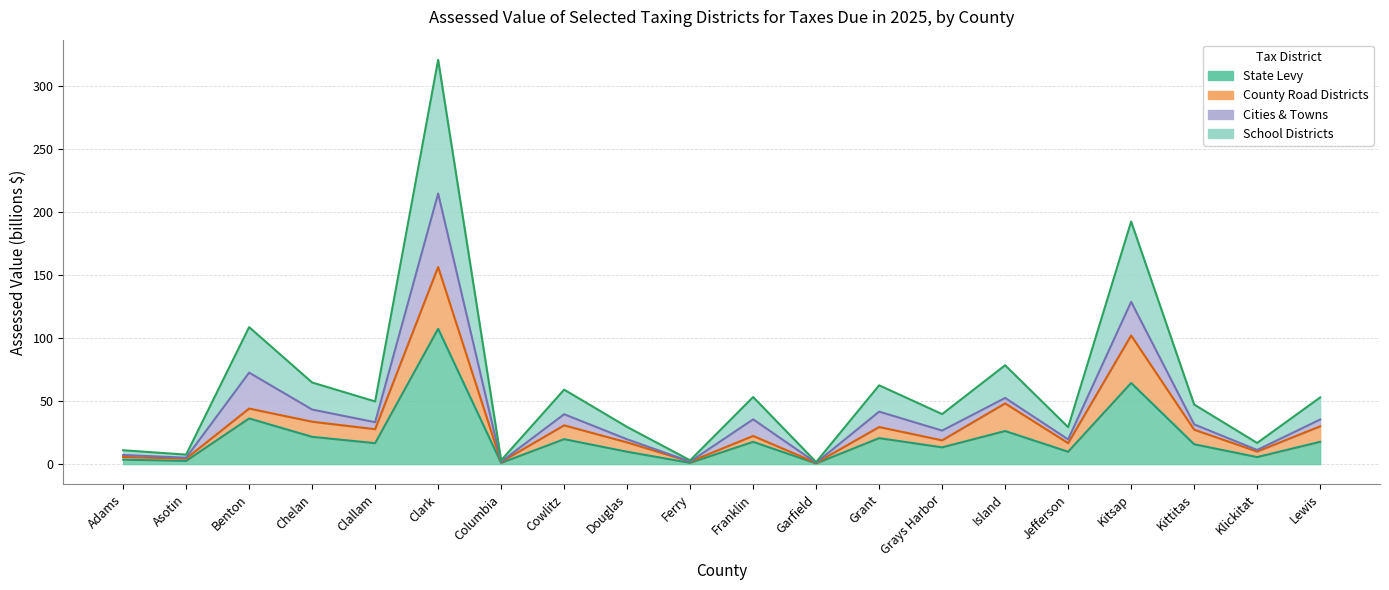

What position from the right is Kitsap?

4